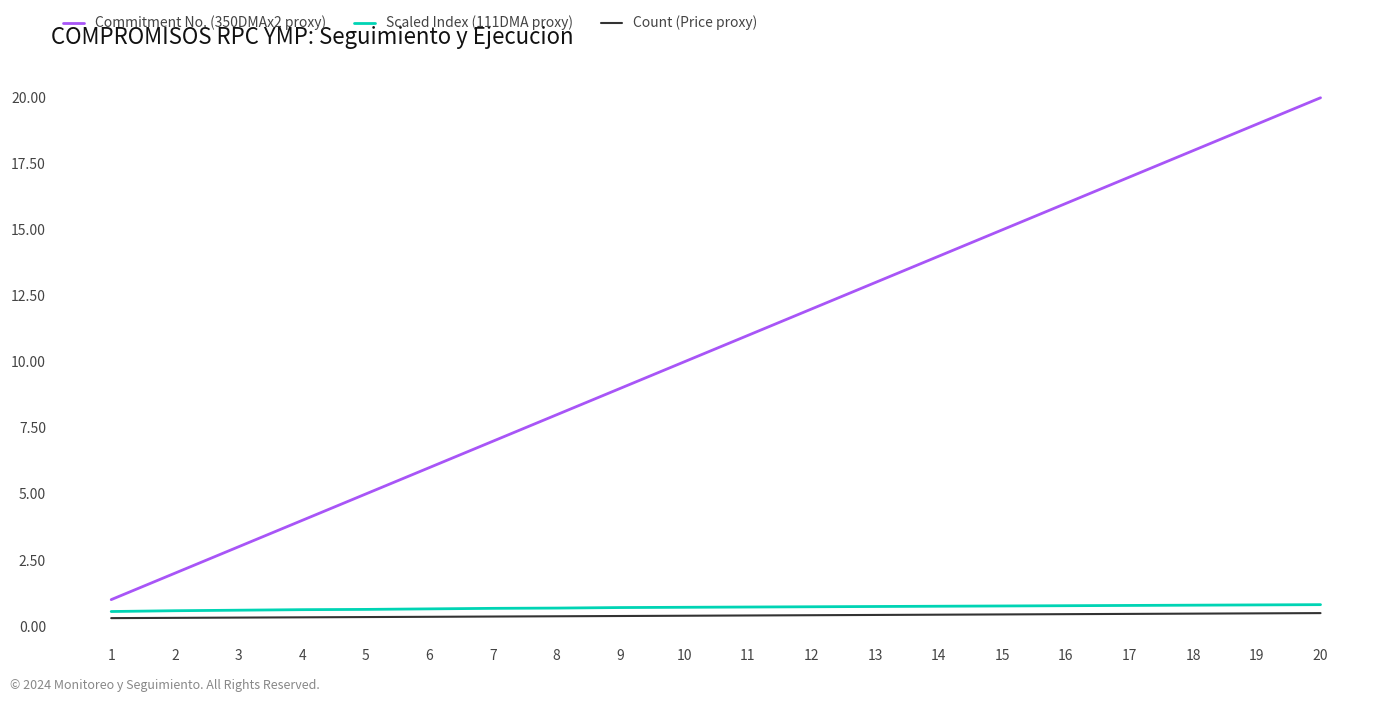

Which series has the widest spread of values?

Commitment No. (350DMAx2 proxy)